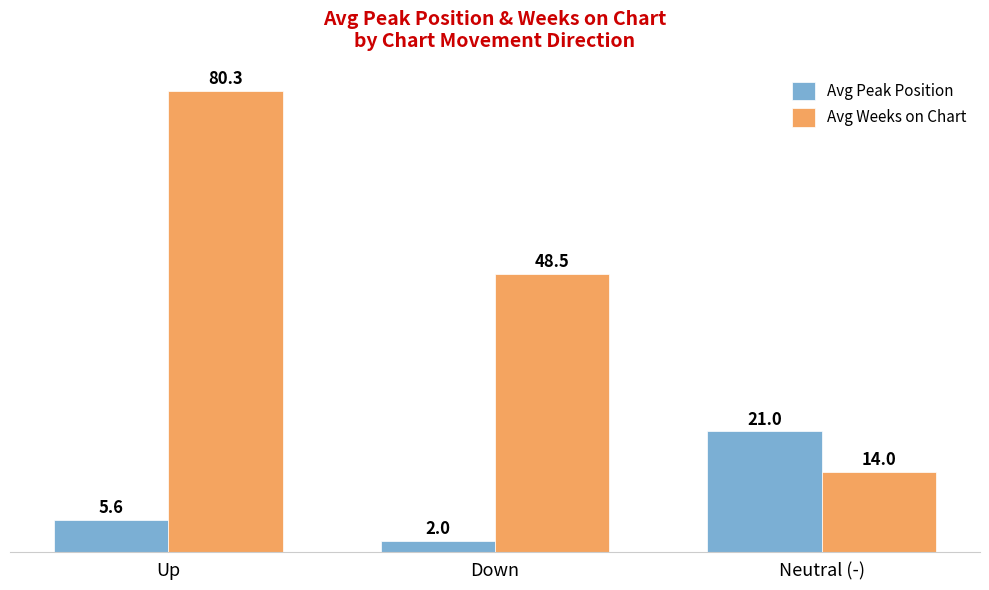

Is the value of Avg Peak Position at Down greater than the value of Avg Weeks on Chart at Up?

No